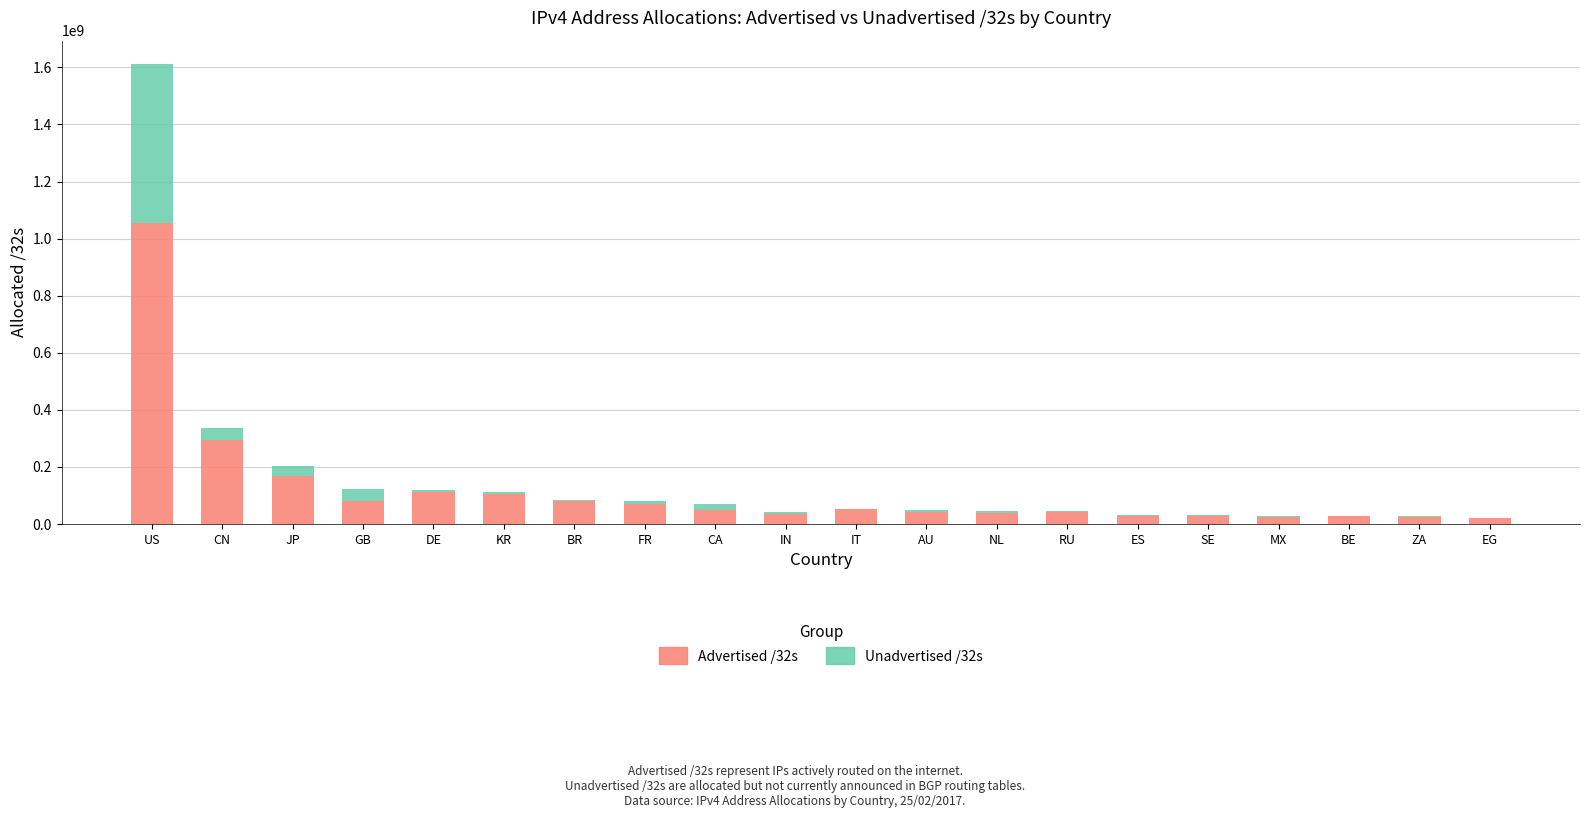

The Advertised /32s series shows 112200704 at DE. True or false?

True